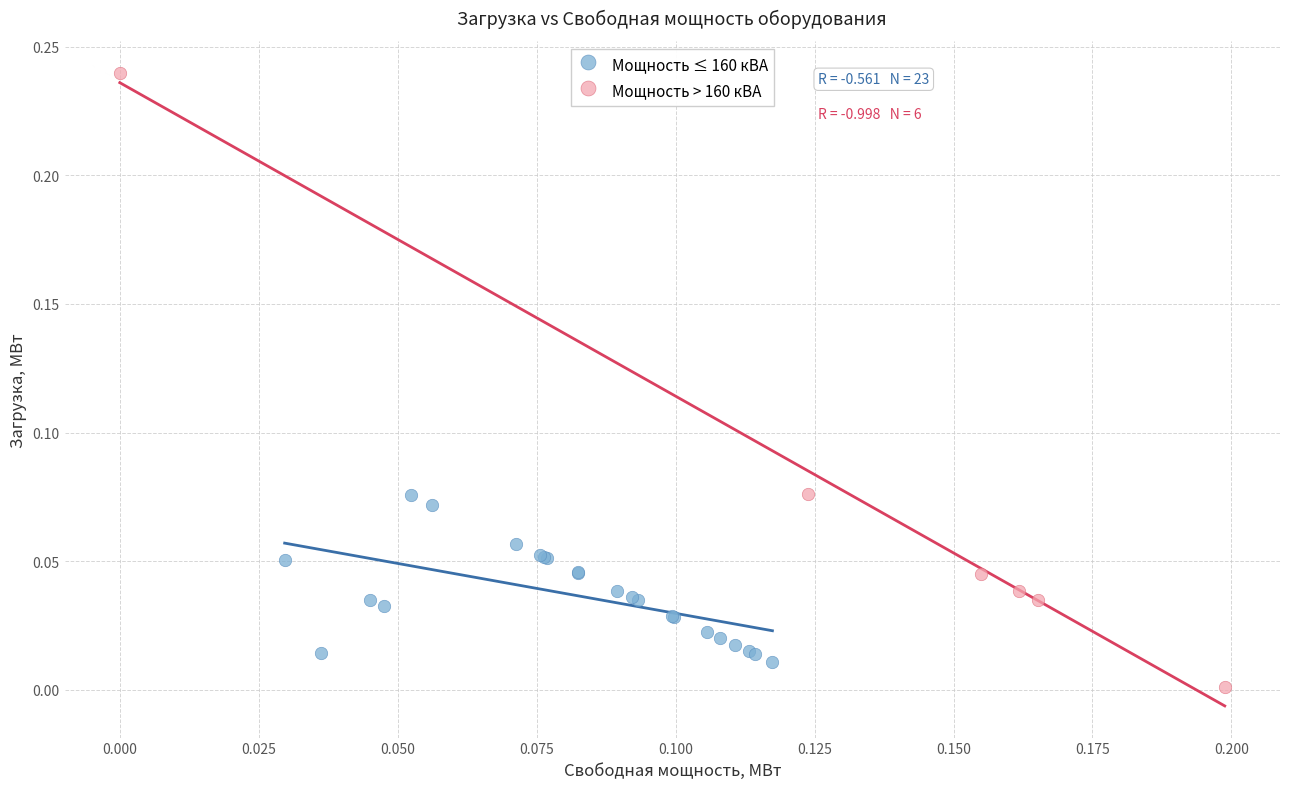

Which series has the widest spread of Y values?

Мощность > 160 кВА